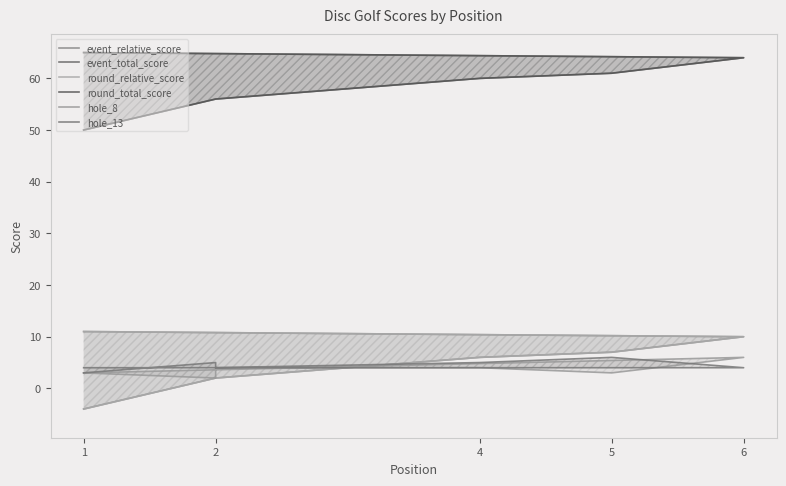

Which series has the largest range (max minus min)?

event_relative_score